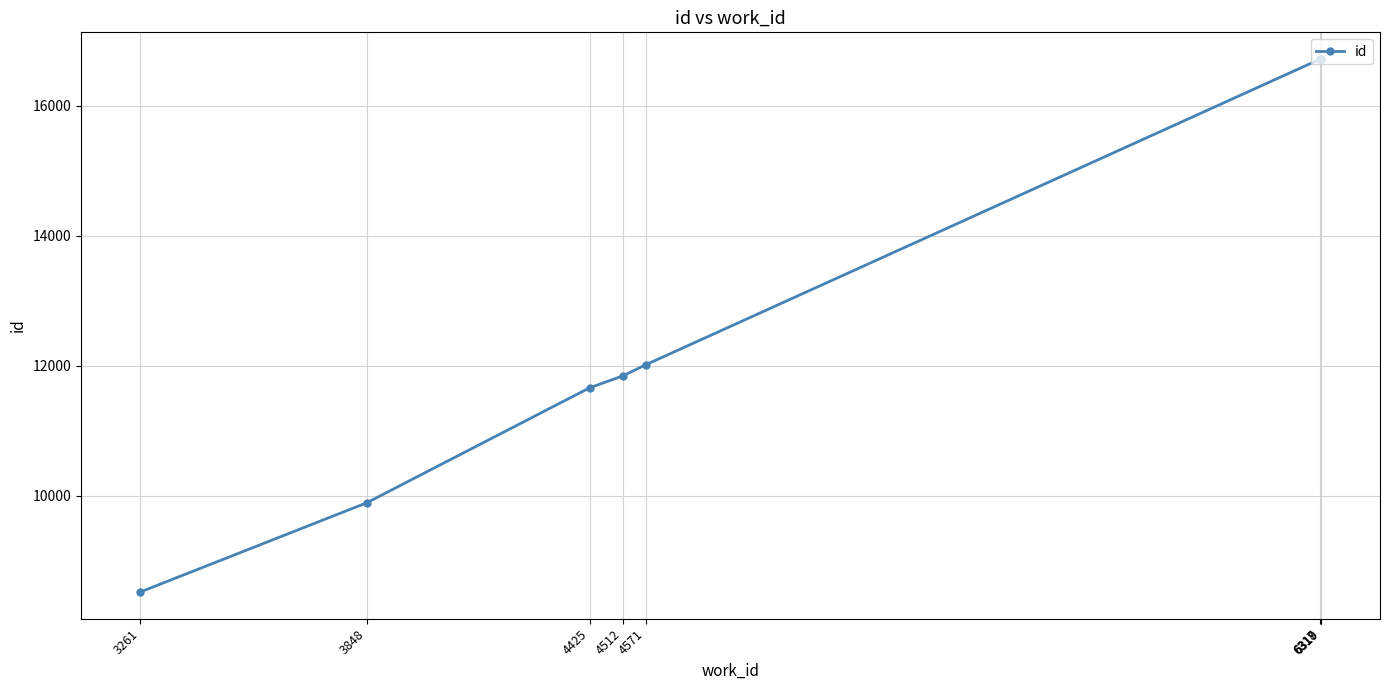

What is the value of the 7th point from the left?

16716